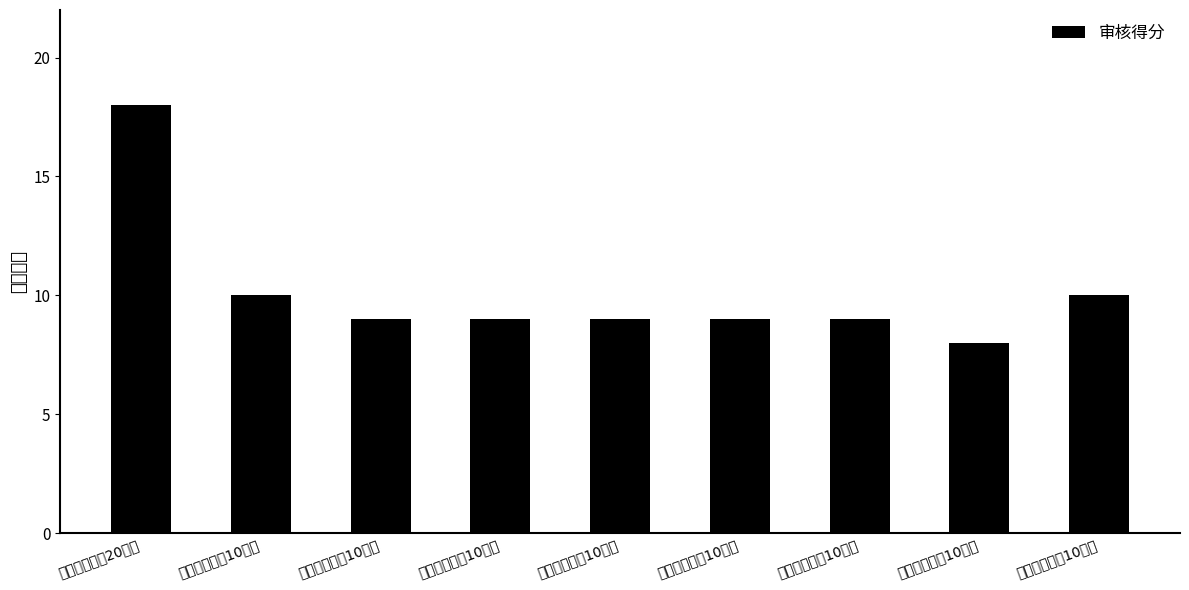

Which has a higher value, 绩效合理性（10分） or 实现可能性（10分）?

绩效合理性（10分）